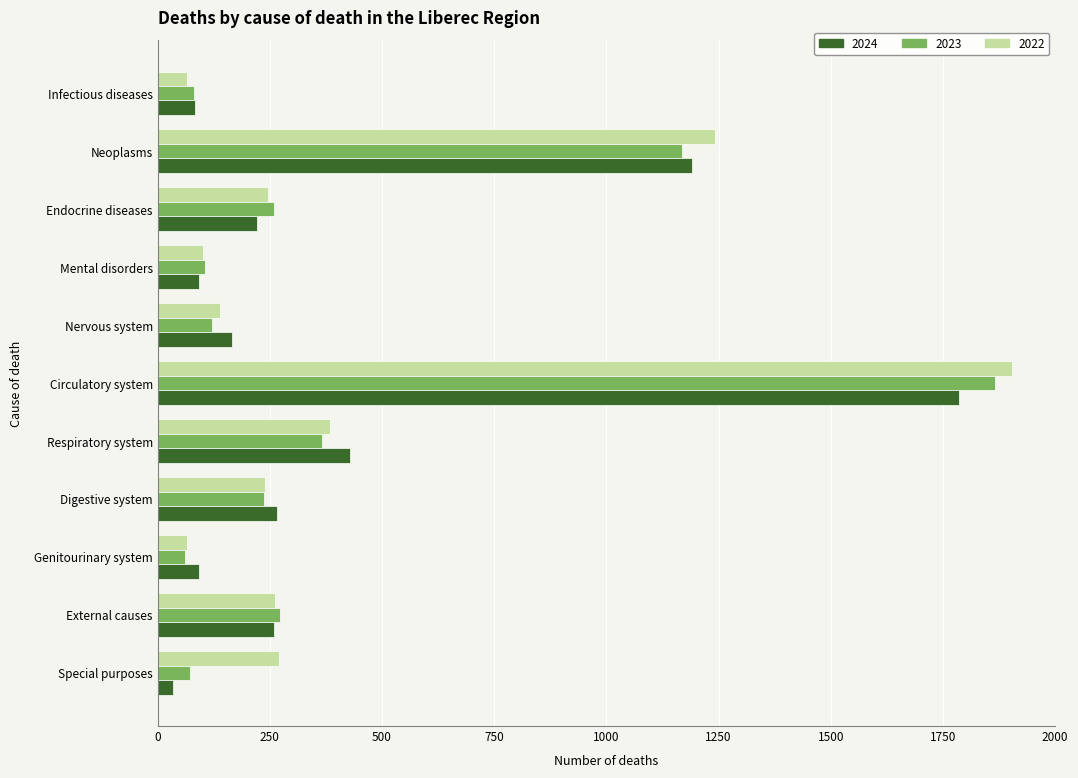

What is the difference between the 2022 values at Neoplasms and Infectious diseases?

1176